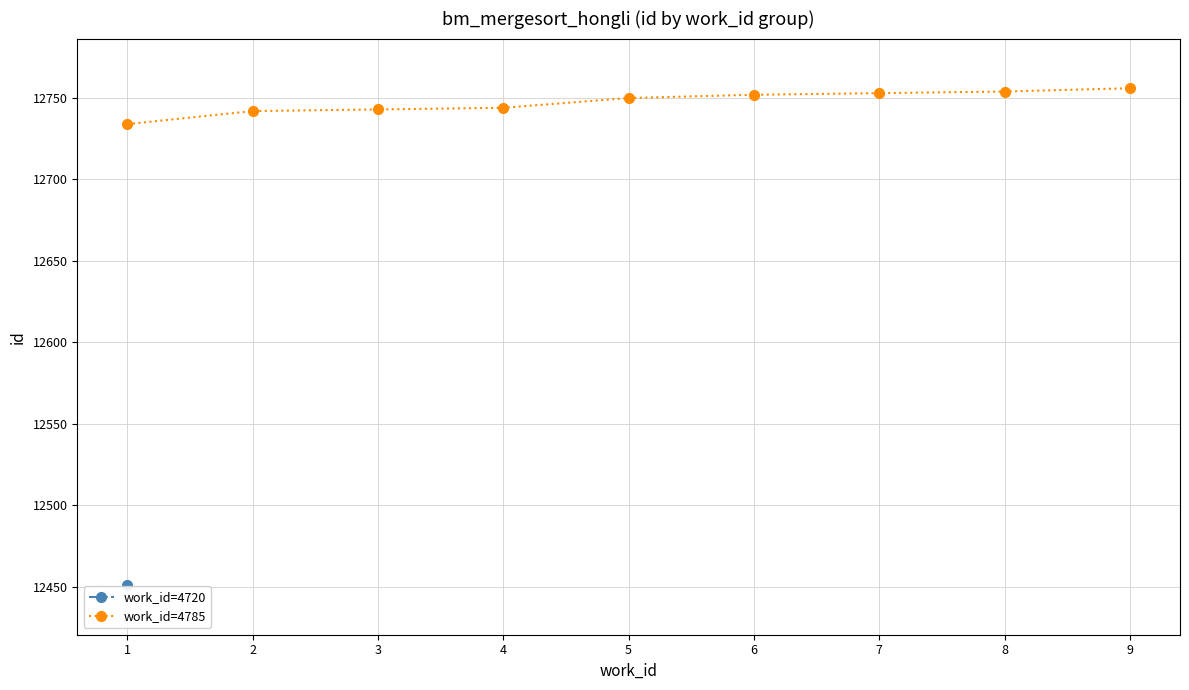

What is the value of the work_id=4785 point at the 6th from the left?

12752